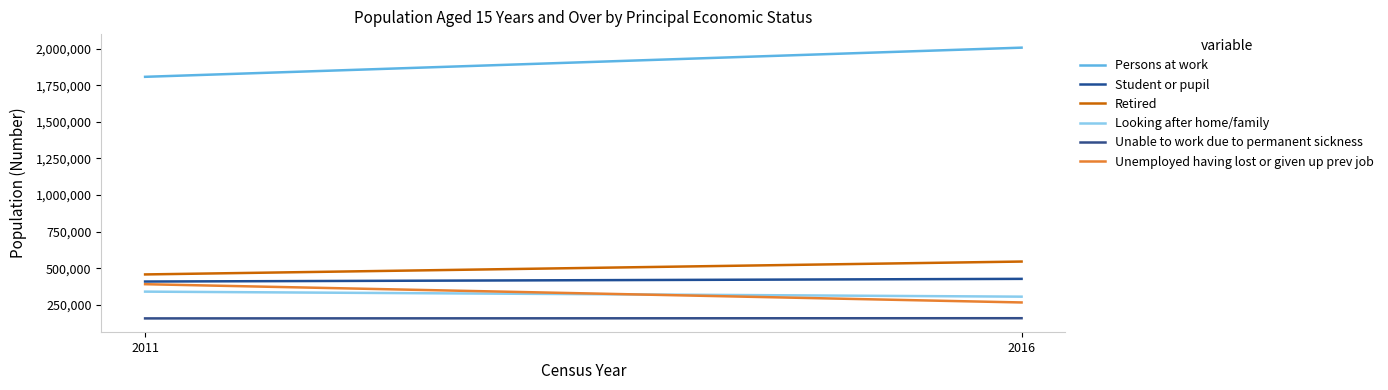

What is the total value across all series at 2016?

3709042